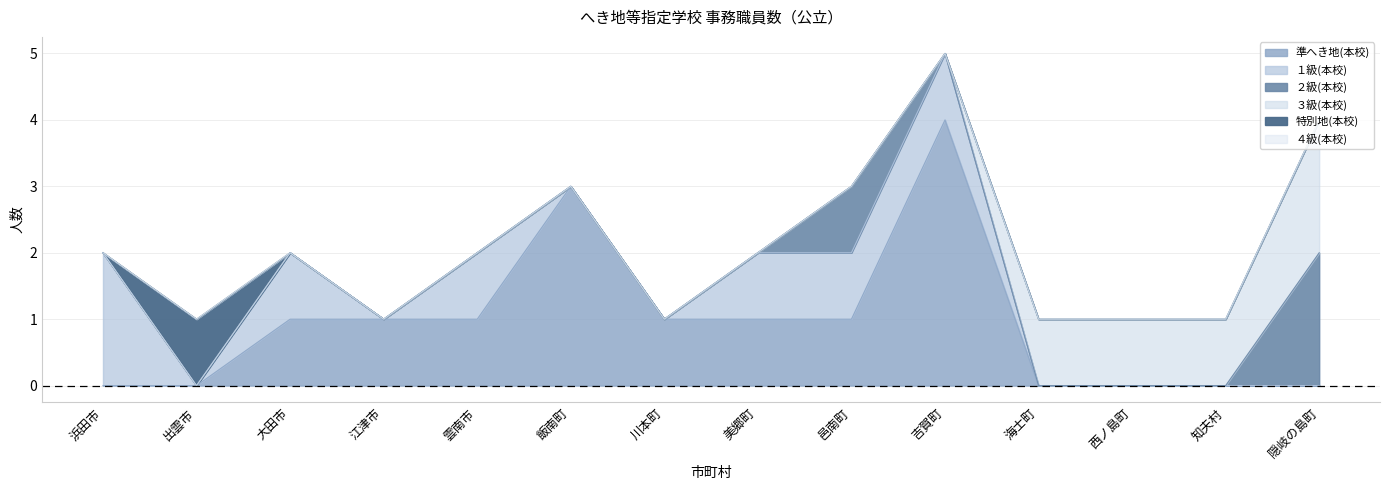

Which series has the largest total across all categories?

準へき地(本校)